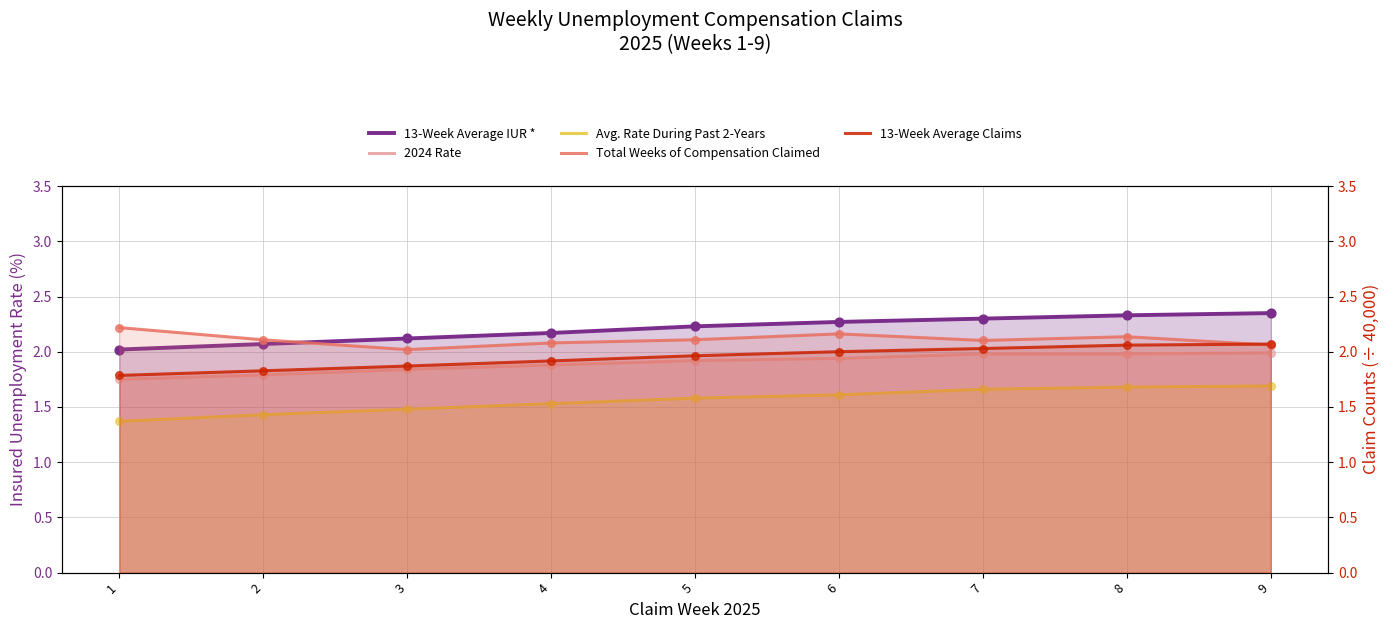

What are all the series names shown in the legend?

13-Week Average IUR *, 2024 Rate, Avg. Rate During Past 2-Years, Total Weeks of Compensation Claimed, 13-Week Average Claims